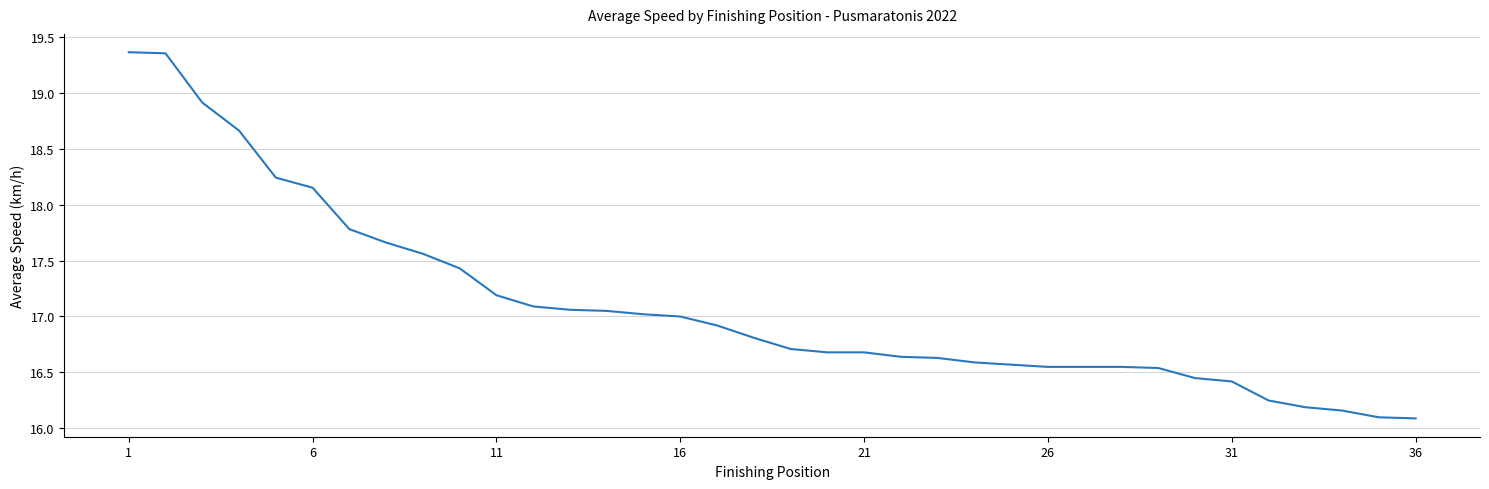

What is the difference between the maximum and minimum values?

3.3